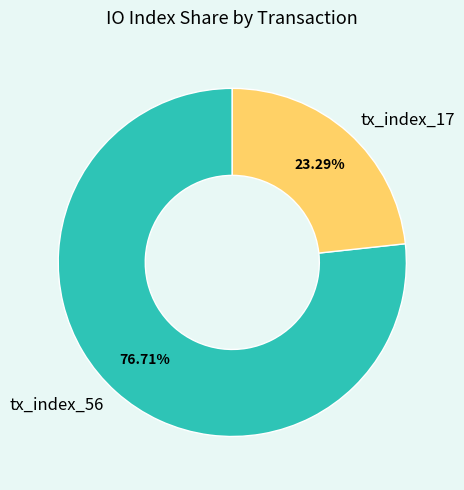

Does any single category account for the majority?

Yes